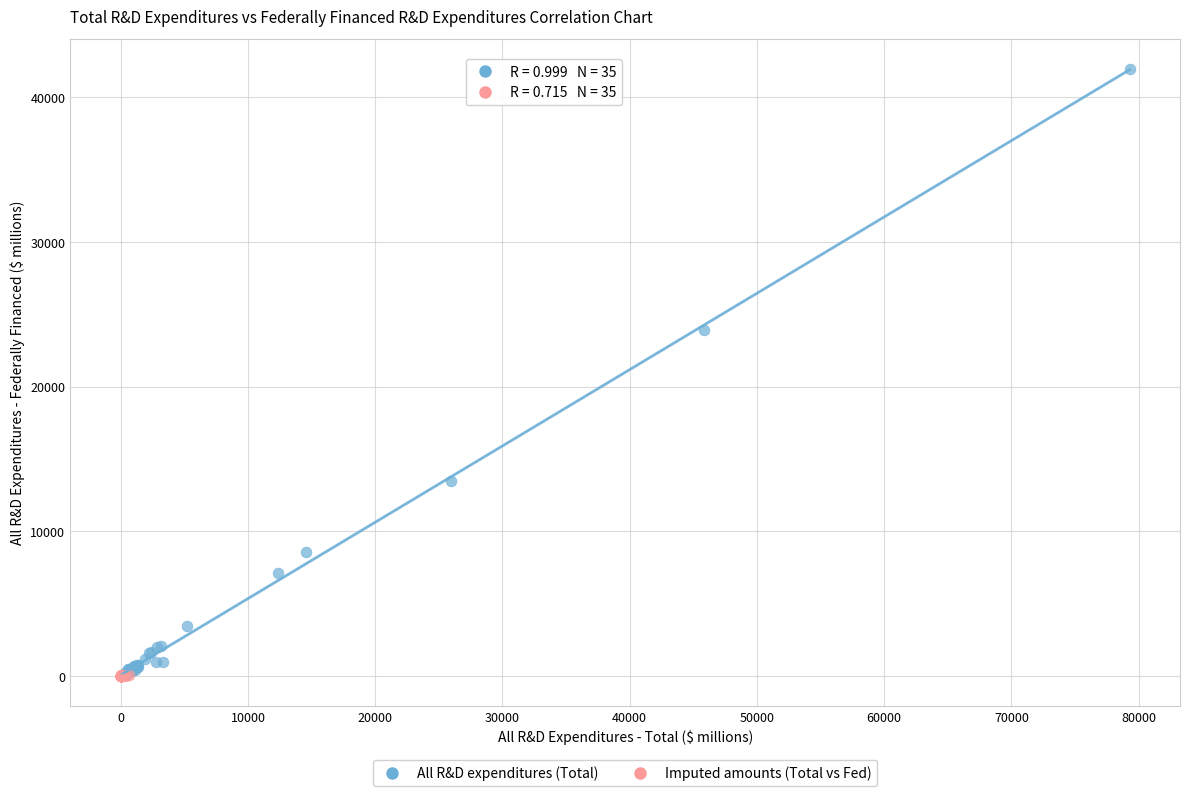

Which series reaches the maximum Y coordinate?

All R&D expenditures (Total)